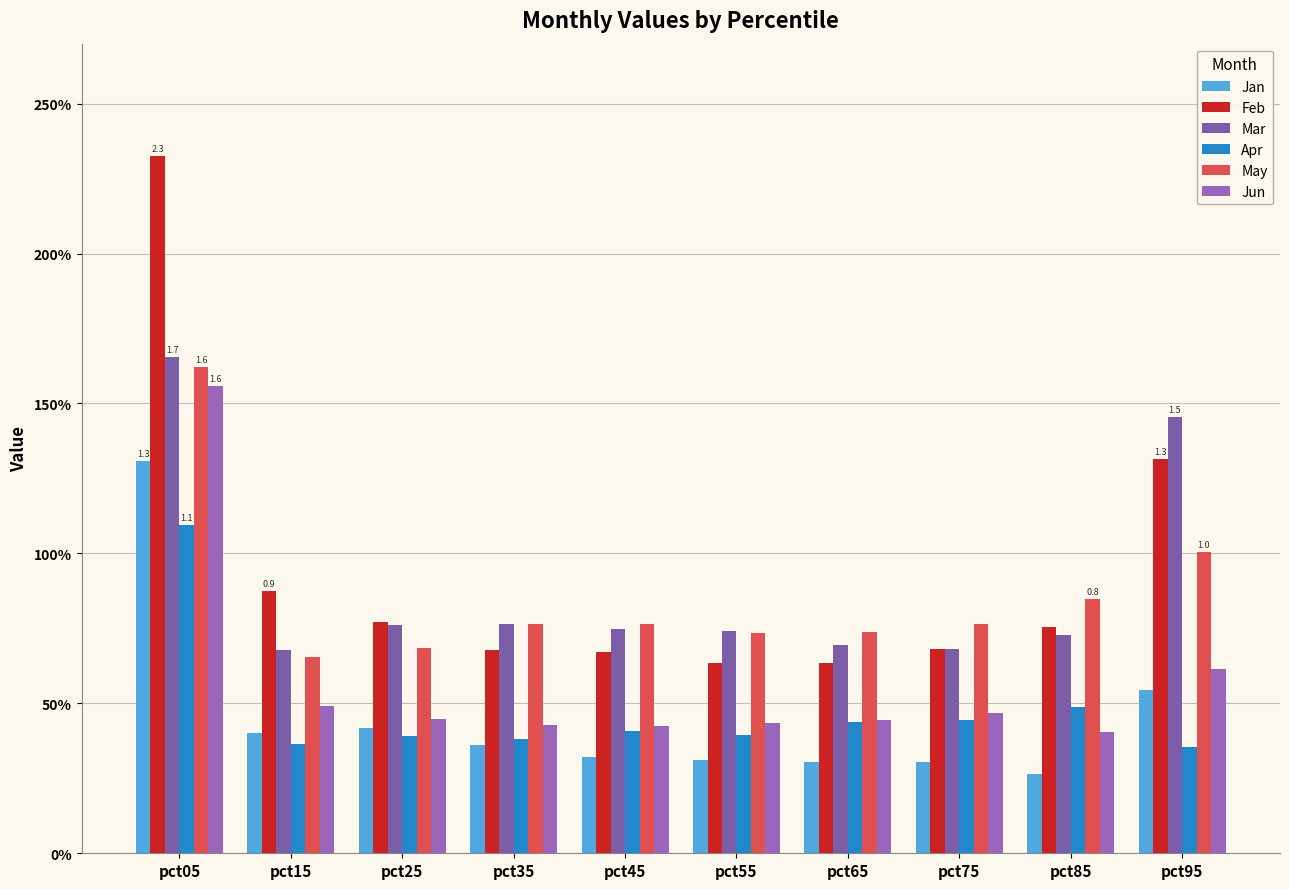

Does the chart contain stacked bars?

No